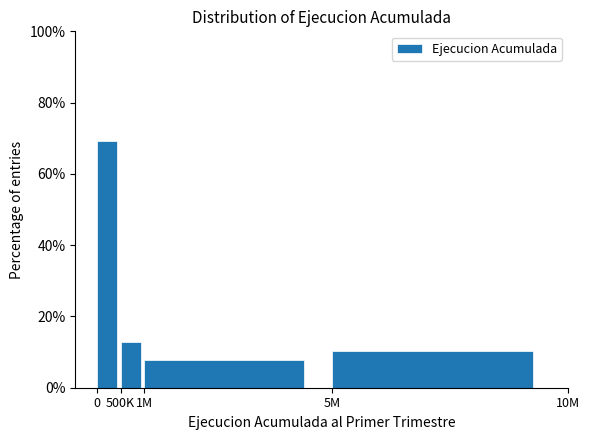

Reading left to right, extract all data points from this chart.

69.2	12.8	7.7	10.3